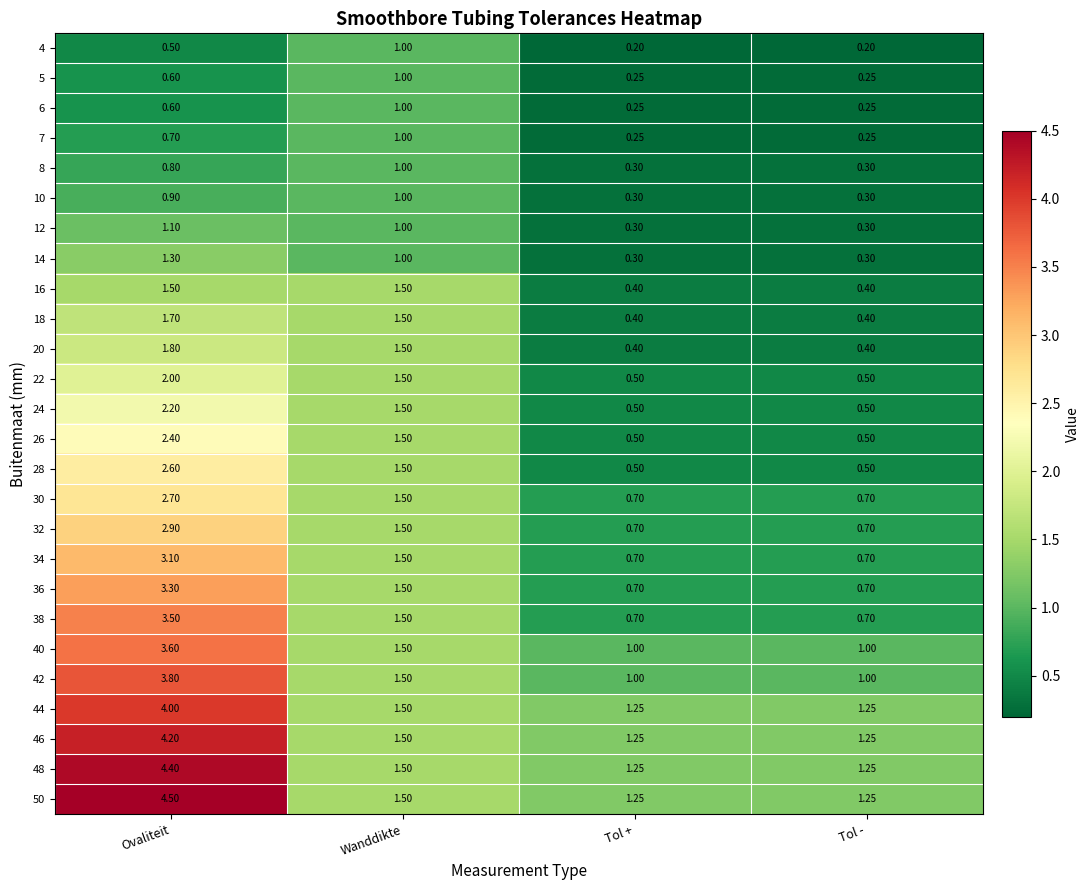

Which category has the highest value across all series?

Ovaliteit